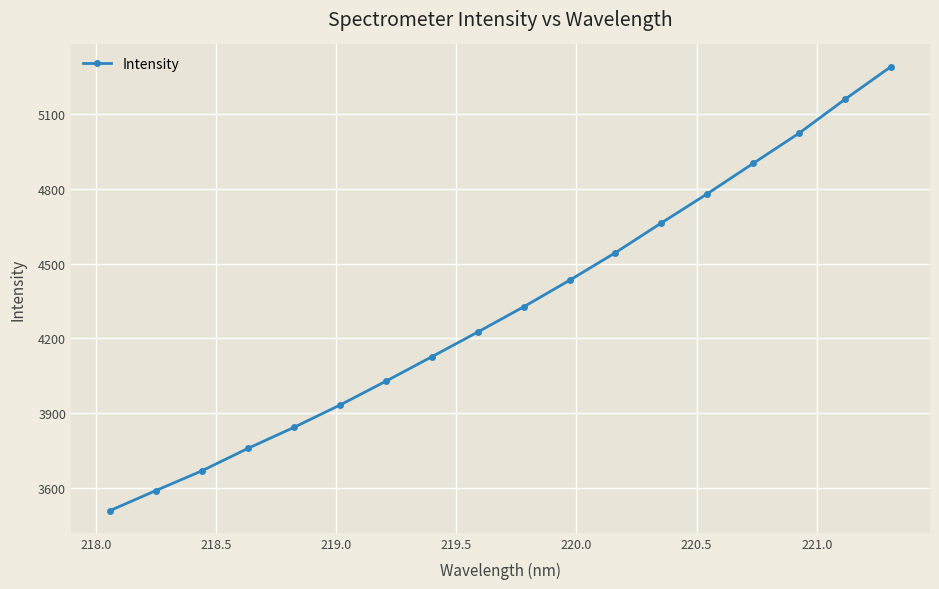

What is the minimum value shown in the chart?

3509.4